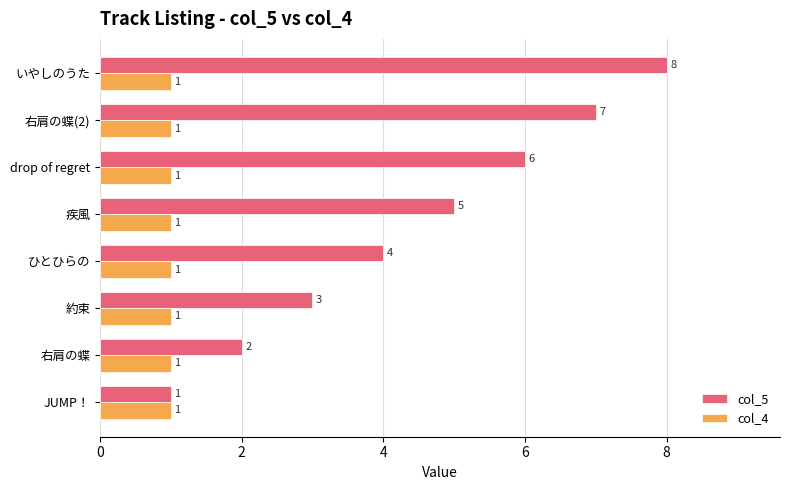

Which series has the widest spread of values?

col_5